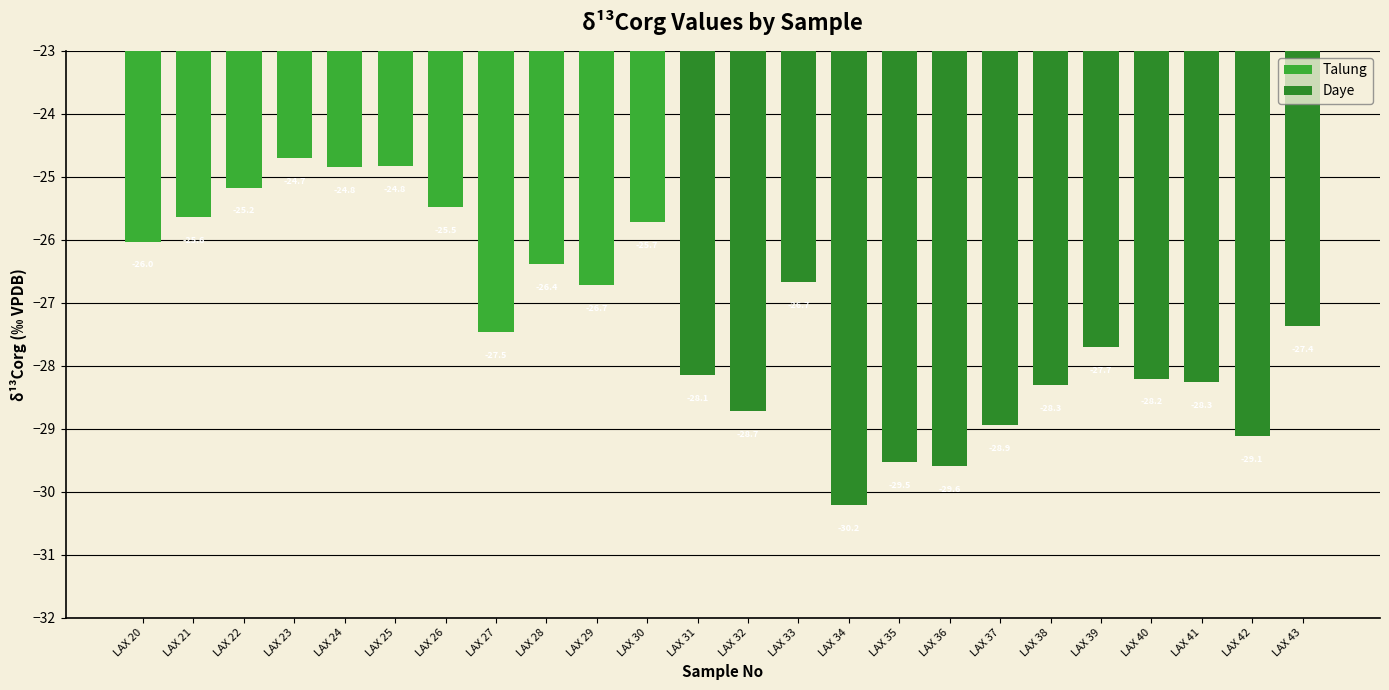

The chart shows a value of -26.0 at LAX 20. True or false?

True